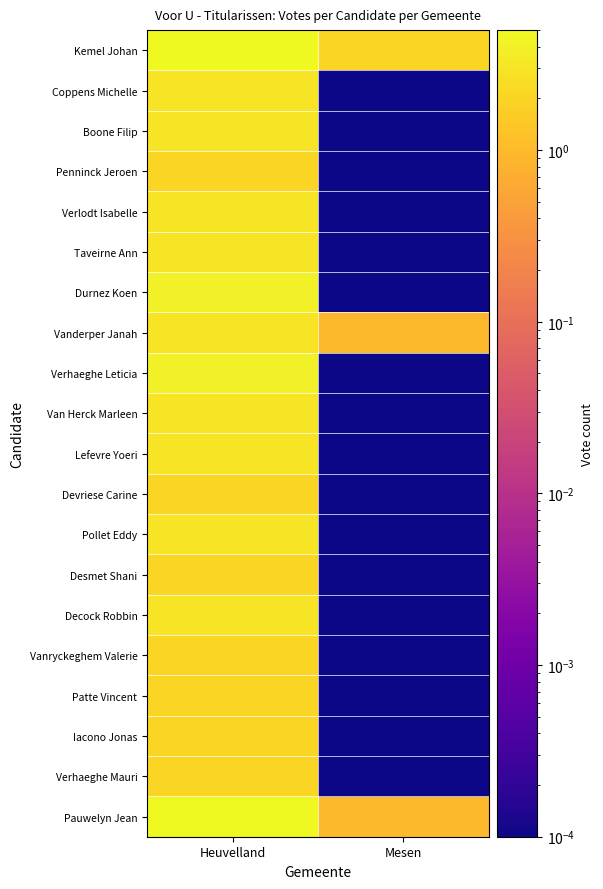

What is the greatest value displayed?

5.0